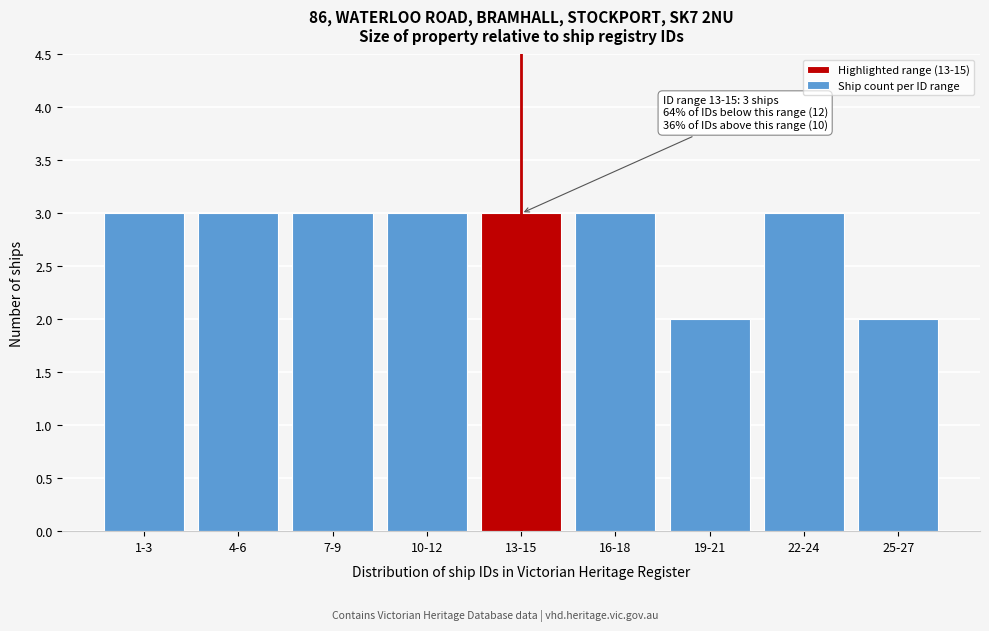

Reading right to left, what are all the values shown in this chart?

25-27=2	22-24=3	19-21=2	16-18=3	13-15=3	10-12=3	7-9=3	4-6=3	1-3=3